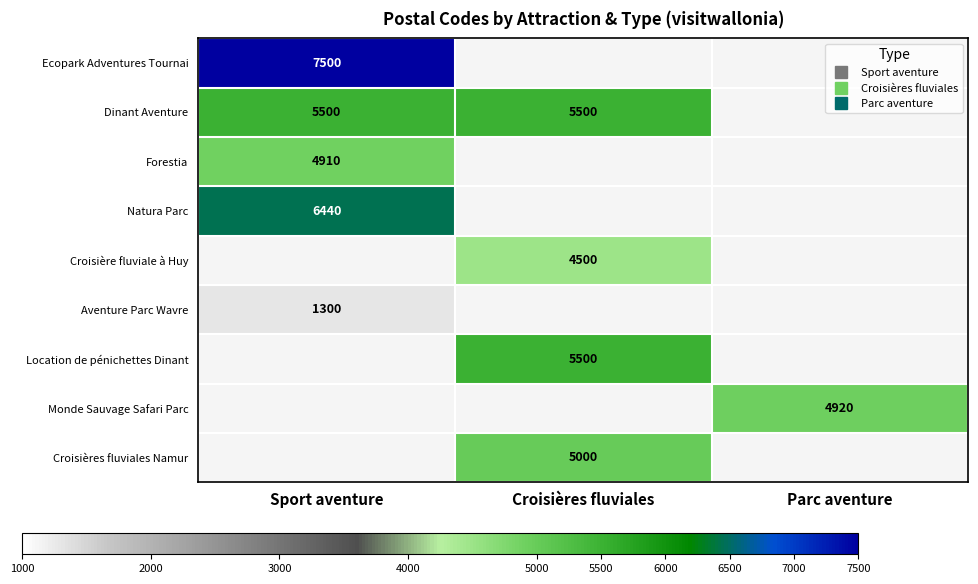

Is it true that Forestia equals 4910.0 at Sport aventure?

True